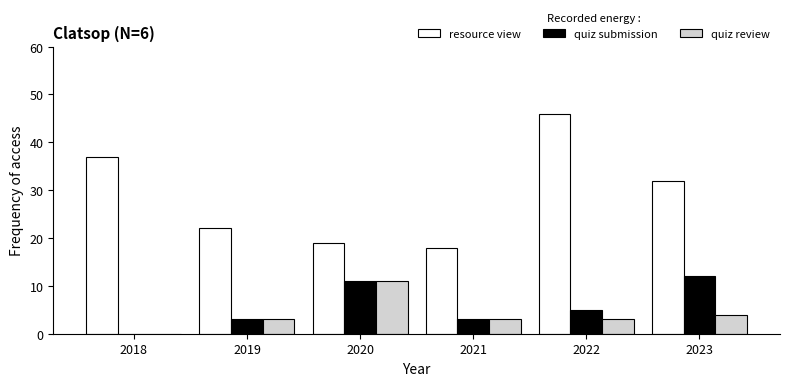

Reading right to left, list all the values displayed in this chart.

resource view: 2023=32	2022=46	2021=18	2020=19	2019=22	2018=37
quiz submission: 2023=12	2022=5	2021=3	2020=11	2019=3	2018=0
quiz review: 2023=4	2022=3	2021=3	2020=11	2019=3	2018=0